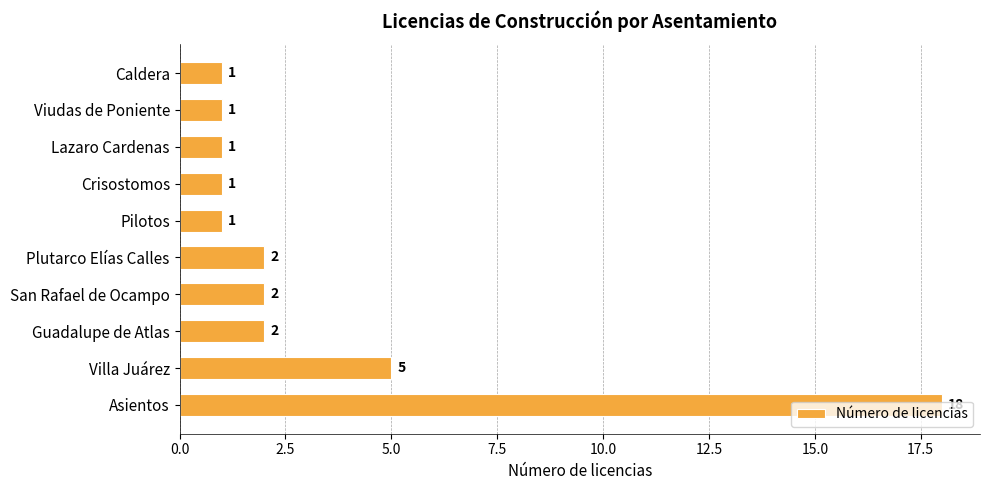

What is the average value?

3